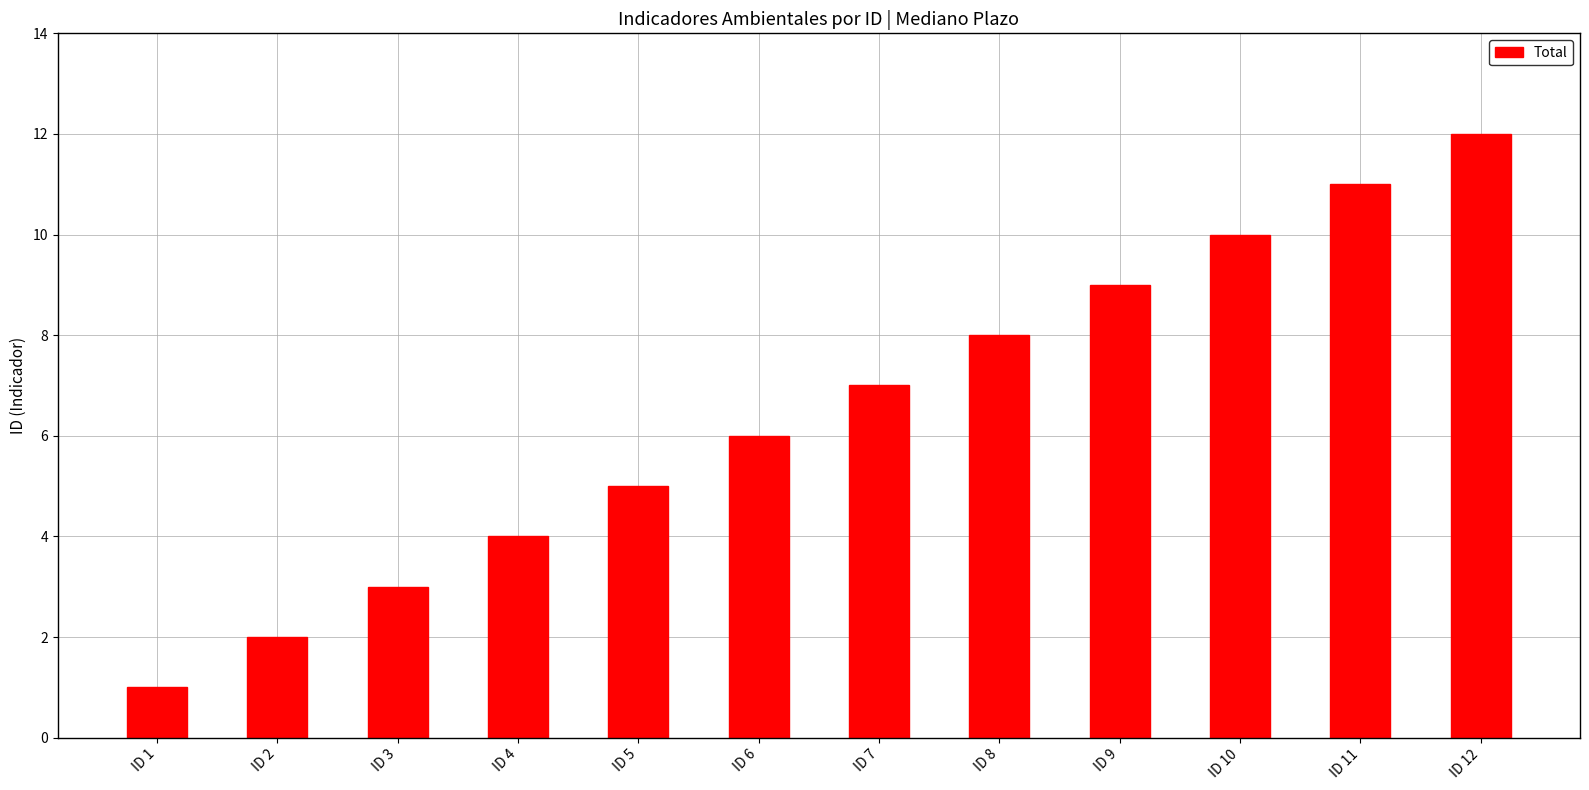

What is the sum of all values?

78